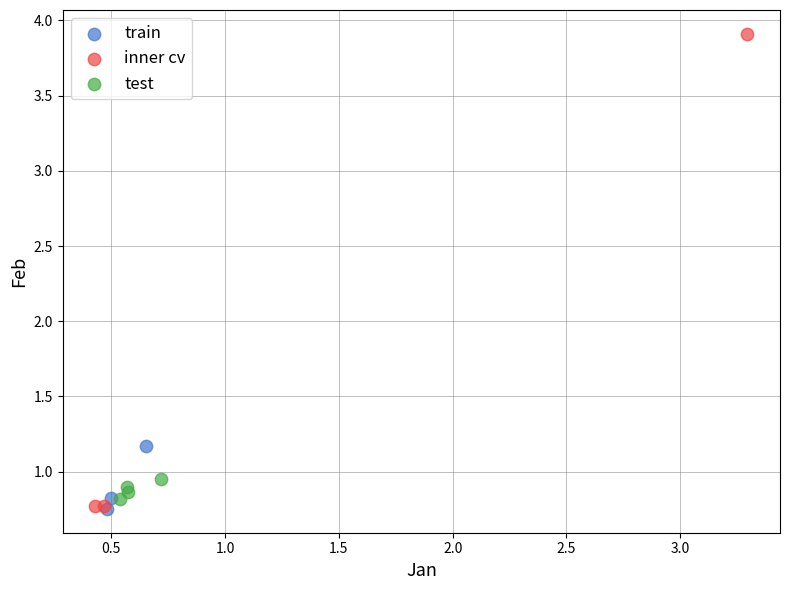

Which series reaches the maximum Y coordinate?

inner cv